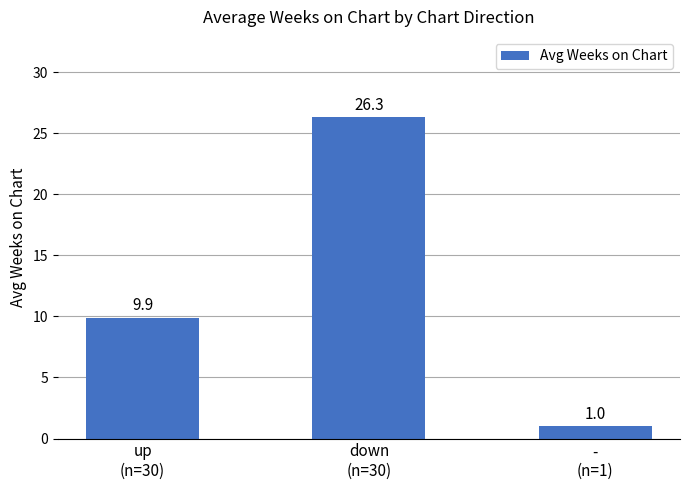

What is the maximum value shown in the chart?

26.3